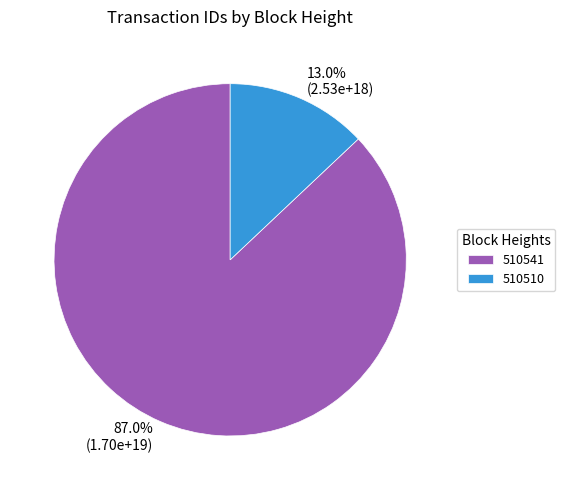

What percentage do 510541 and 510510 together represent?

100.0%